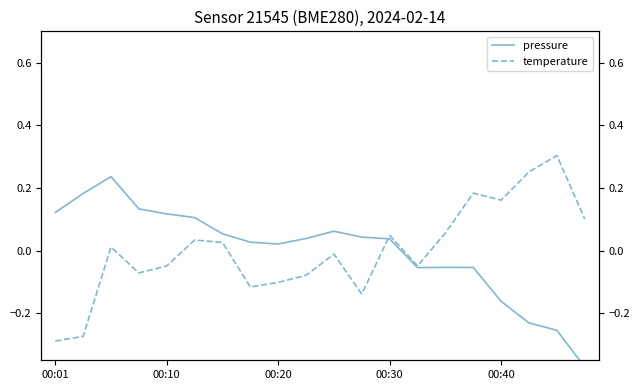

Is it true that temperature equals 0.0 at 00:30?

True